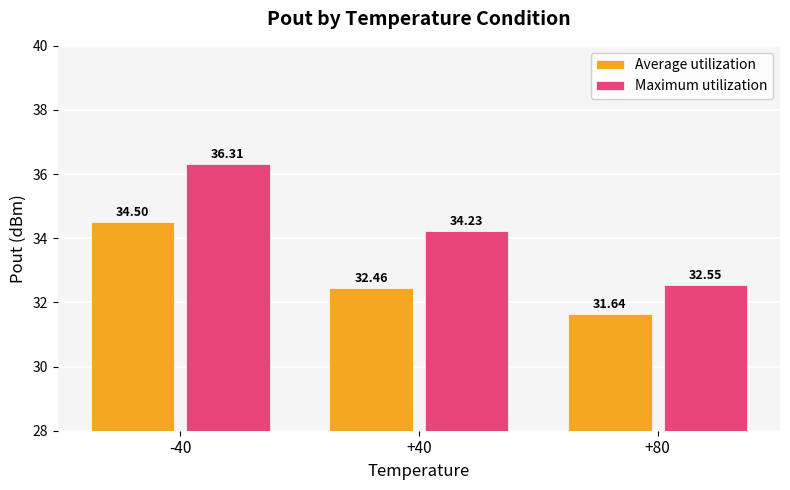

What is the value of the Average utilization bar at the 2nd from the left?

32.5